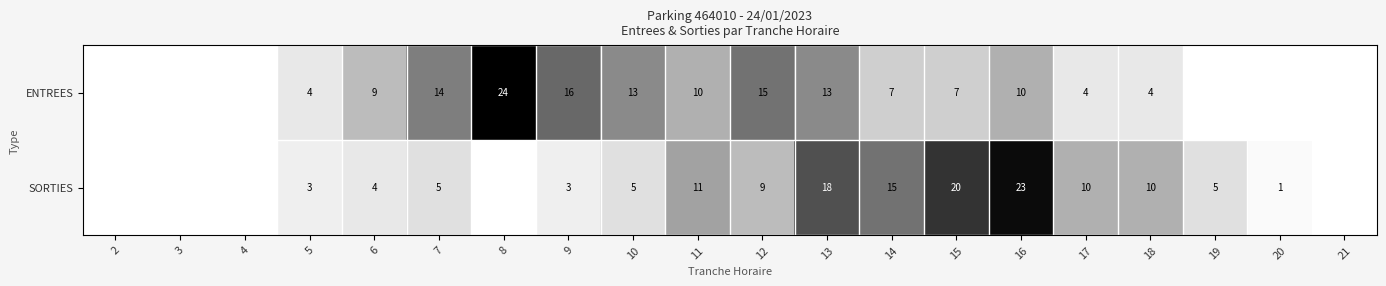

How many categories are shown in the chart?

20